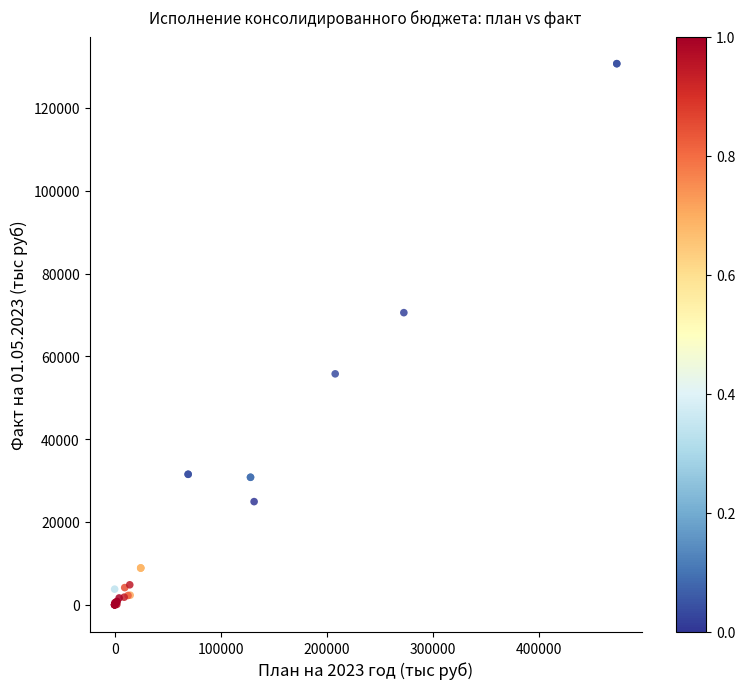

What Y value in the scatter plot is closest to 65322?

70551